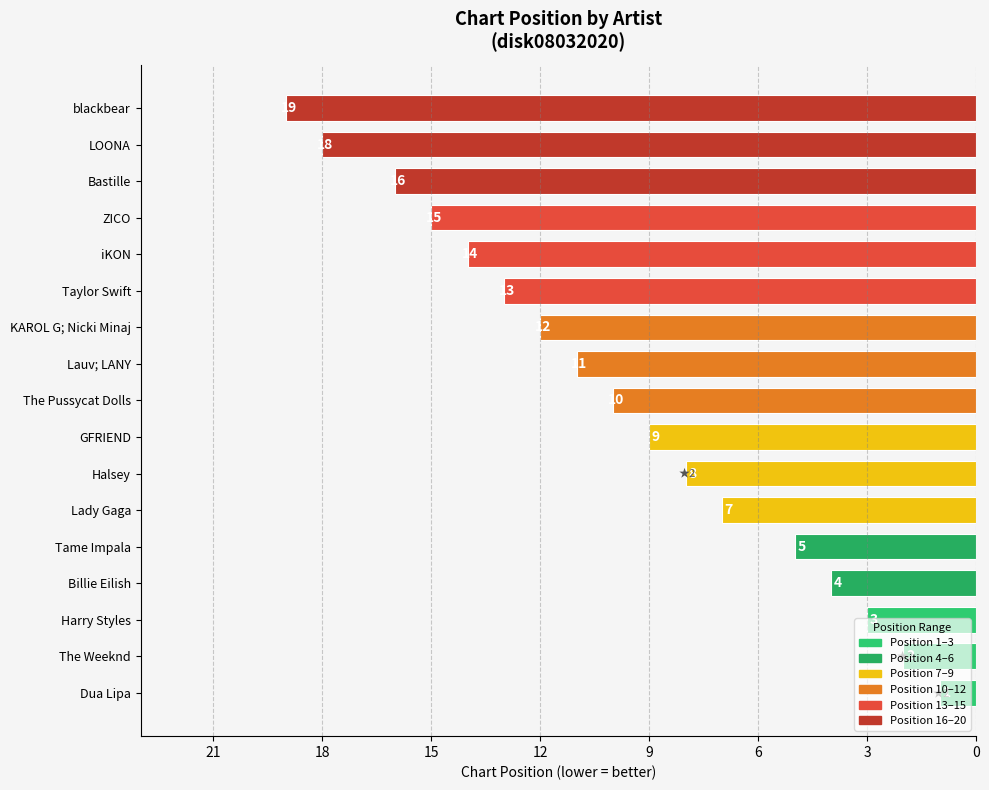

What is the difference between the second highest and minimum values?

17